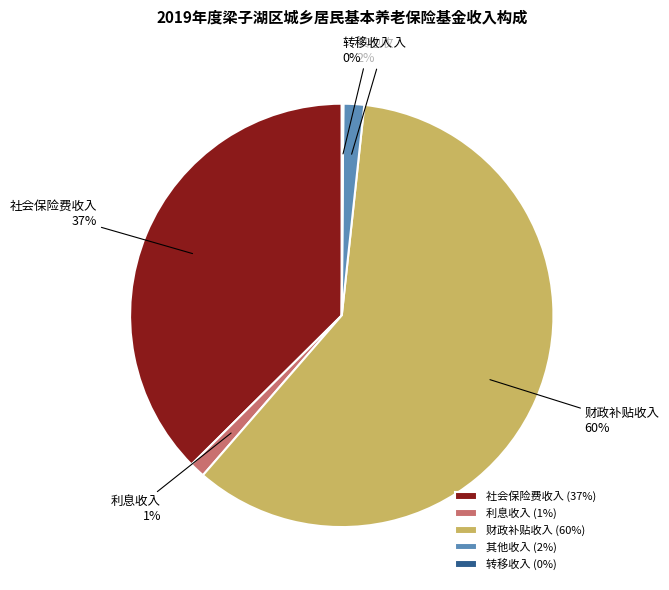

Which has a higher value, 利息收入 or 财政补贴收入?

财政补贴收入